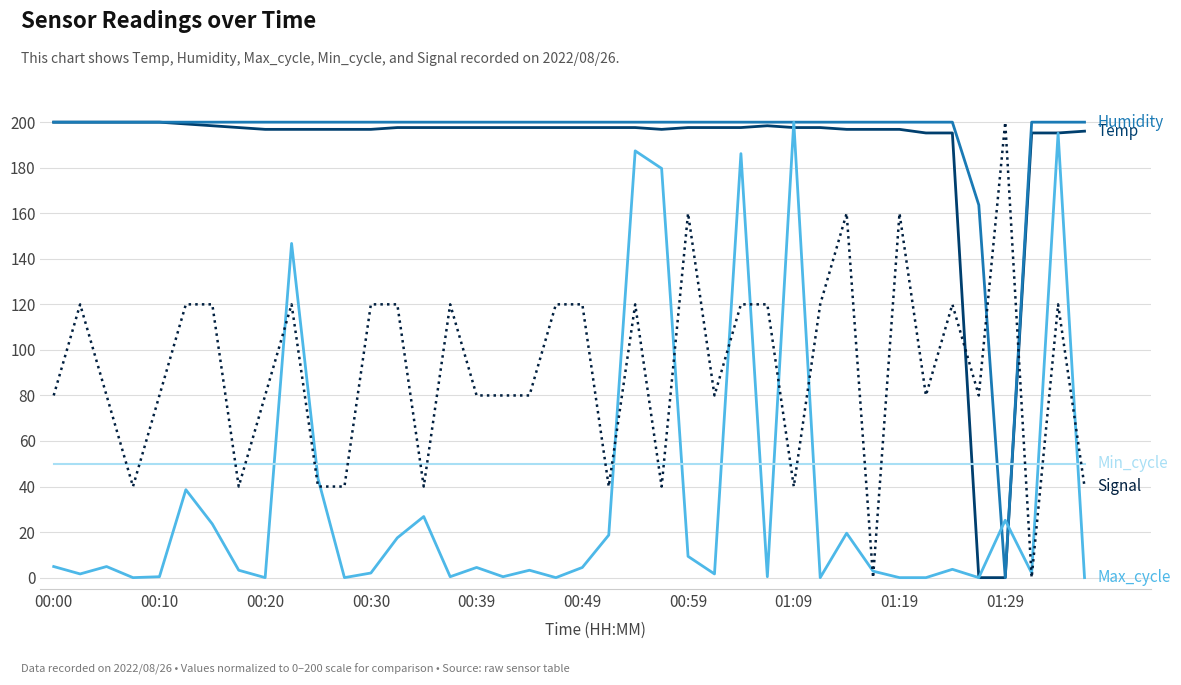

What is the greatest value displayed?

200.0